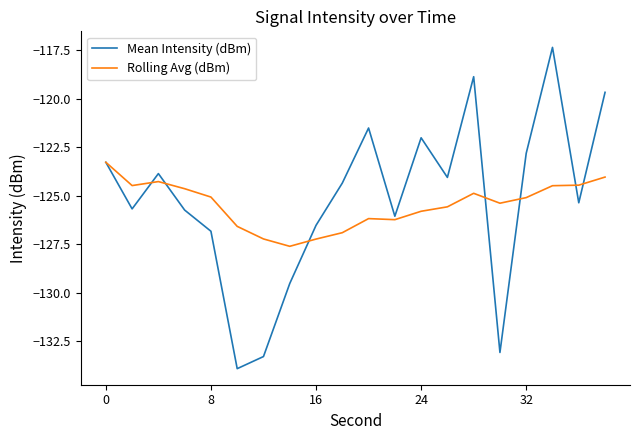

What is the minimum value shown in the chart?

-133.9